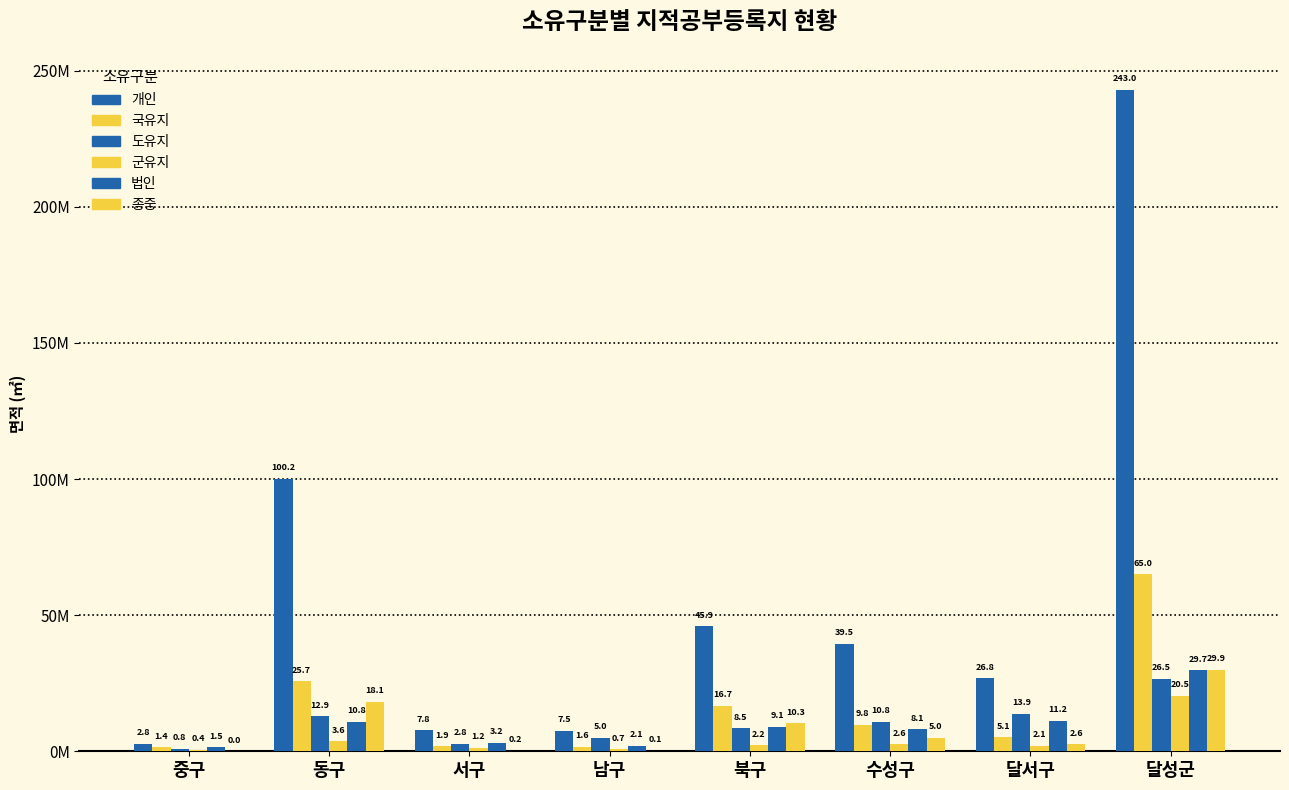

Rank the categories by 종중 value from lowest to highest.

중구, 남구, 서구, 달서구, 수성구, 북구, 동구, 달성군